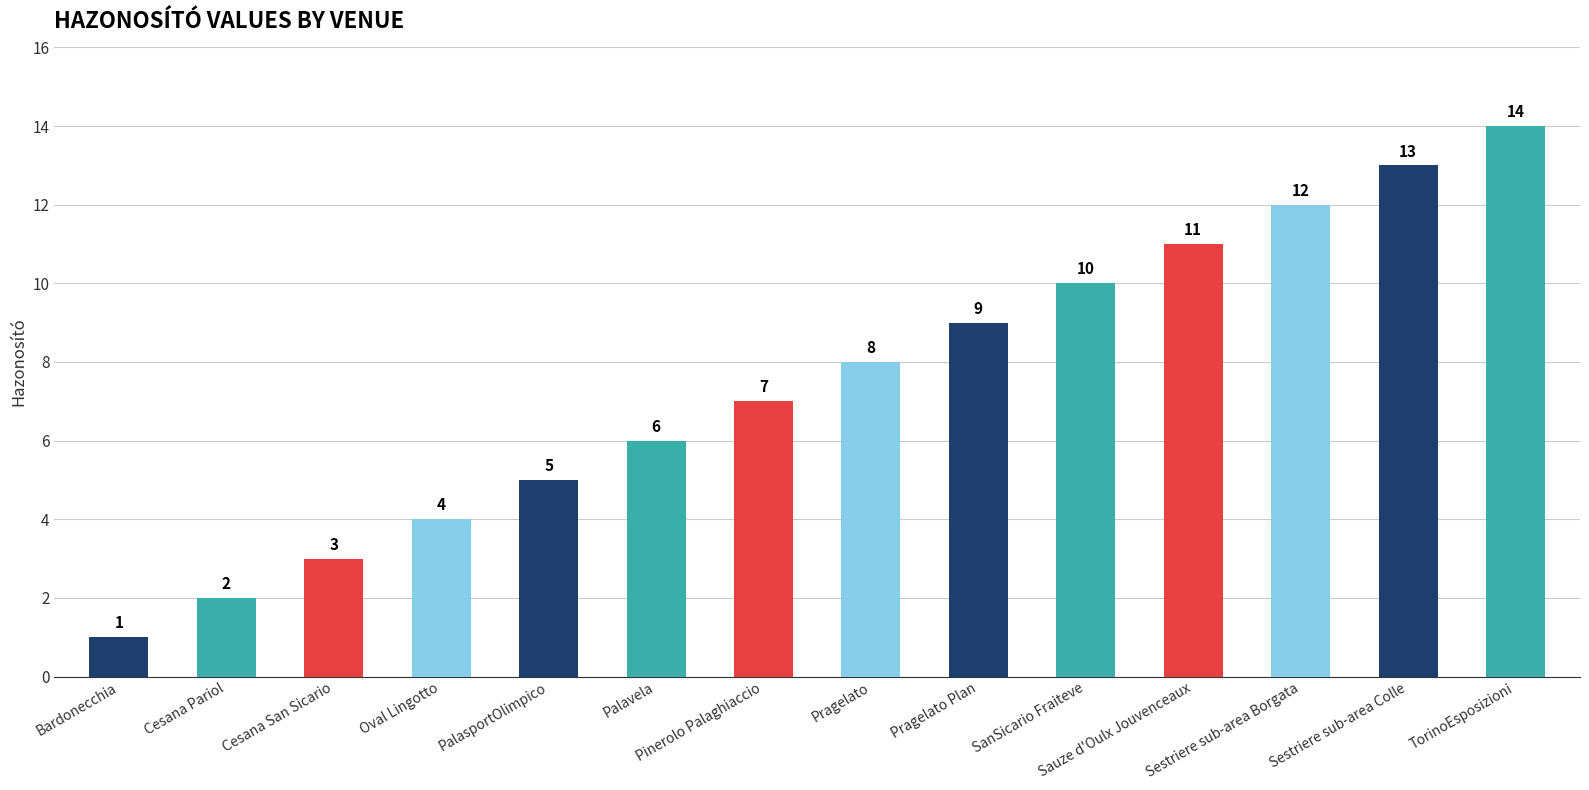

What is the approximate value at Cesana Pariol?

2